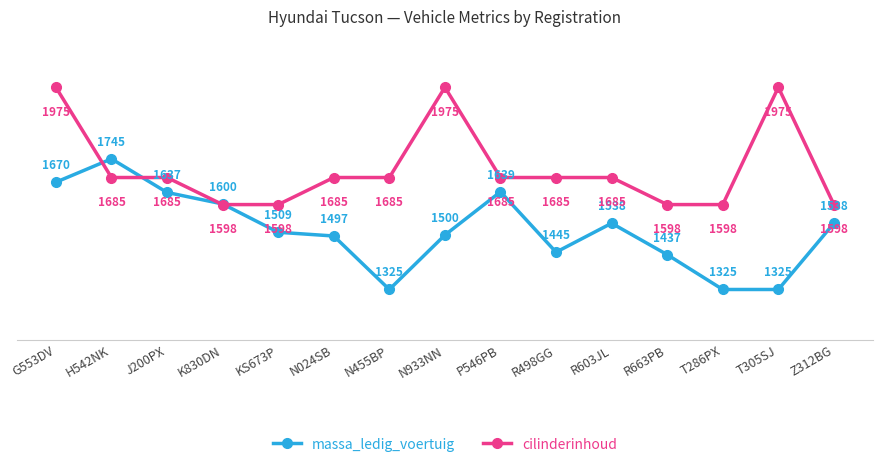

The value of massa_ledig_voertuig at R498GG is 1445. True or false?

True